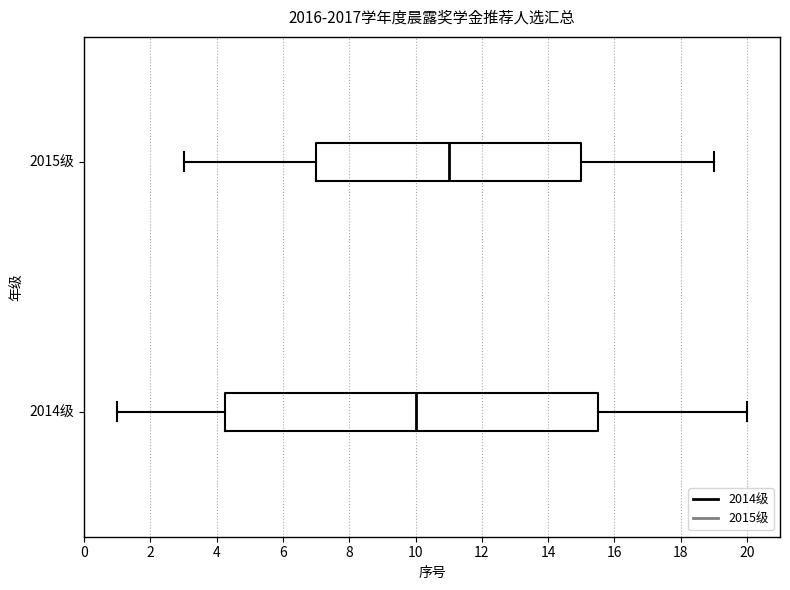

Reading bottom to top, transcribe this box plot: for each box, give where its median line is, the range the box spans, and where its two whiskers end, as read against the x-axis. The values are not printed on the chart, so give them approximately, as read against the axis.

2014级: median 10.0, box 4.2 to 15.6, whiskers 1.0 to 20.0
2015级: median 11.0, box 7.0 to 15.0, whiskers 3.0 to 19.0